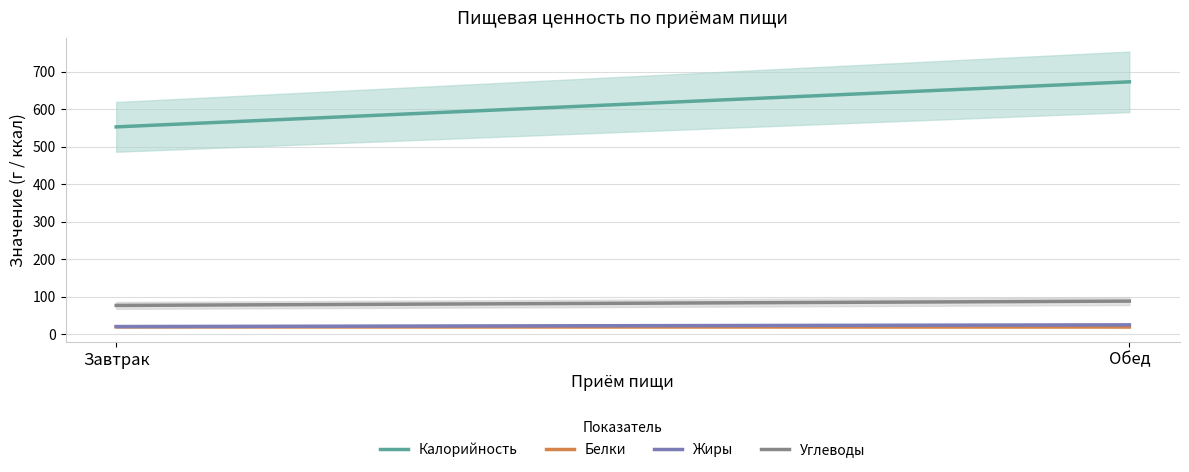

What is the spread (max minus min) of values at Завтрак?

532.8